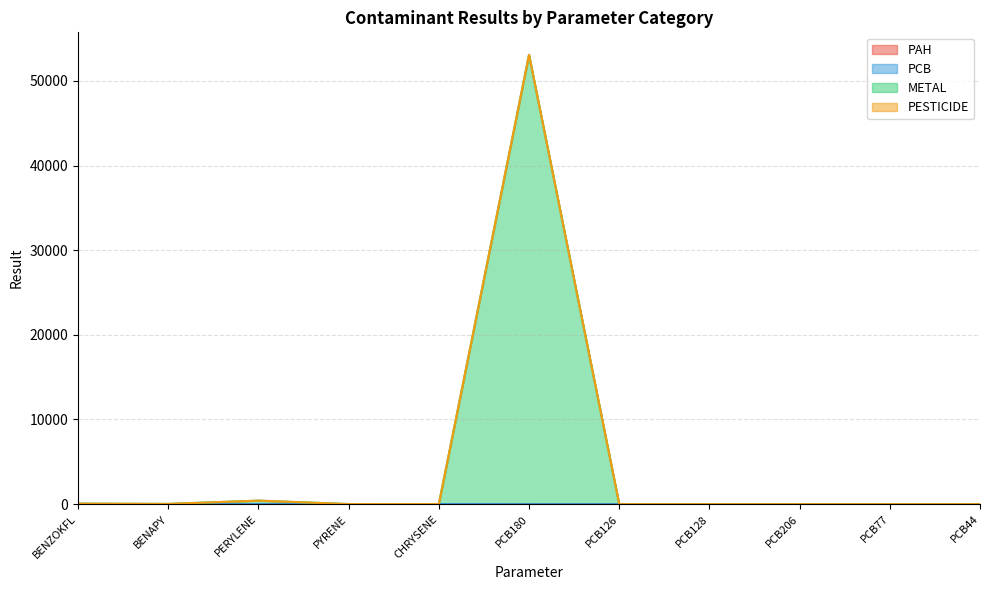

Which series has the largest total across all categories?

METAL